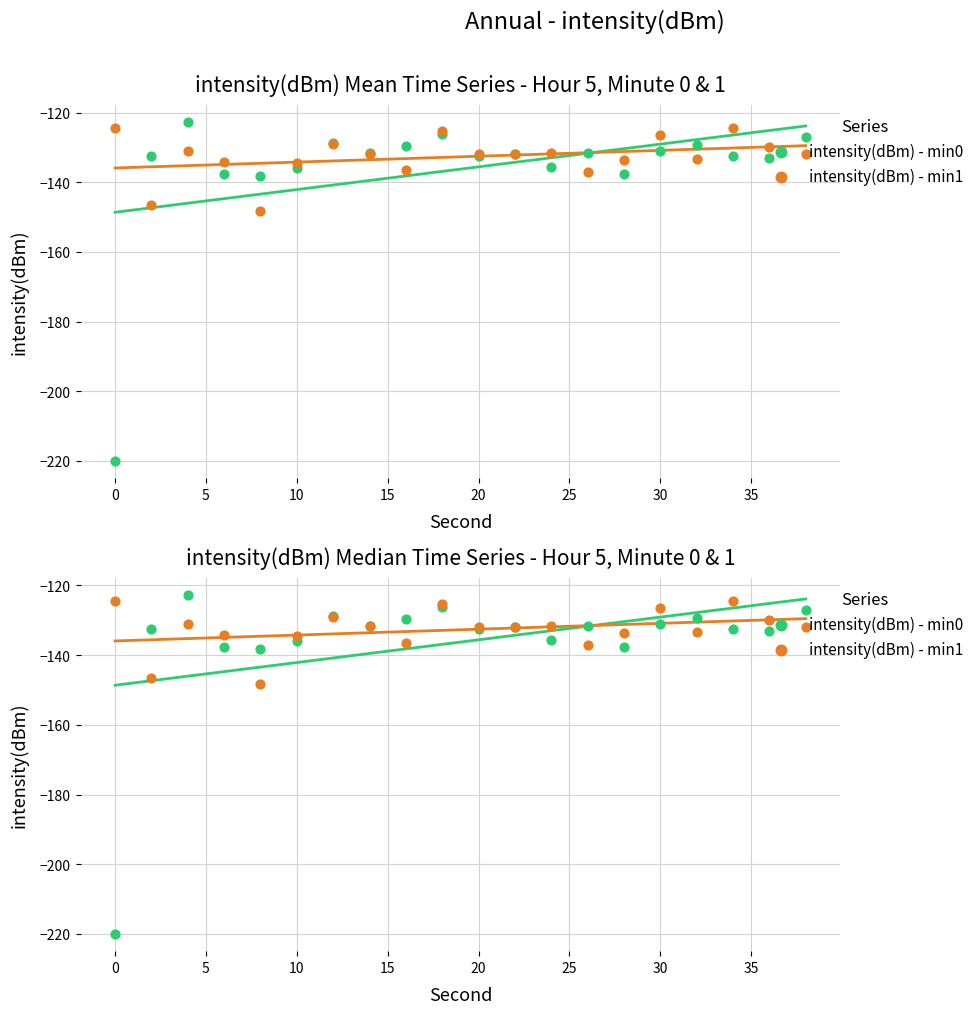

Which series reaches the maximum Y coordinate?

intensity(dBm) - min0